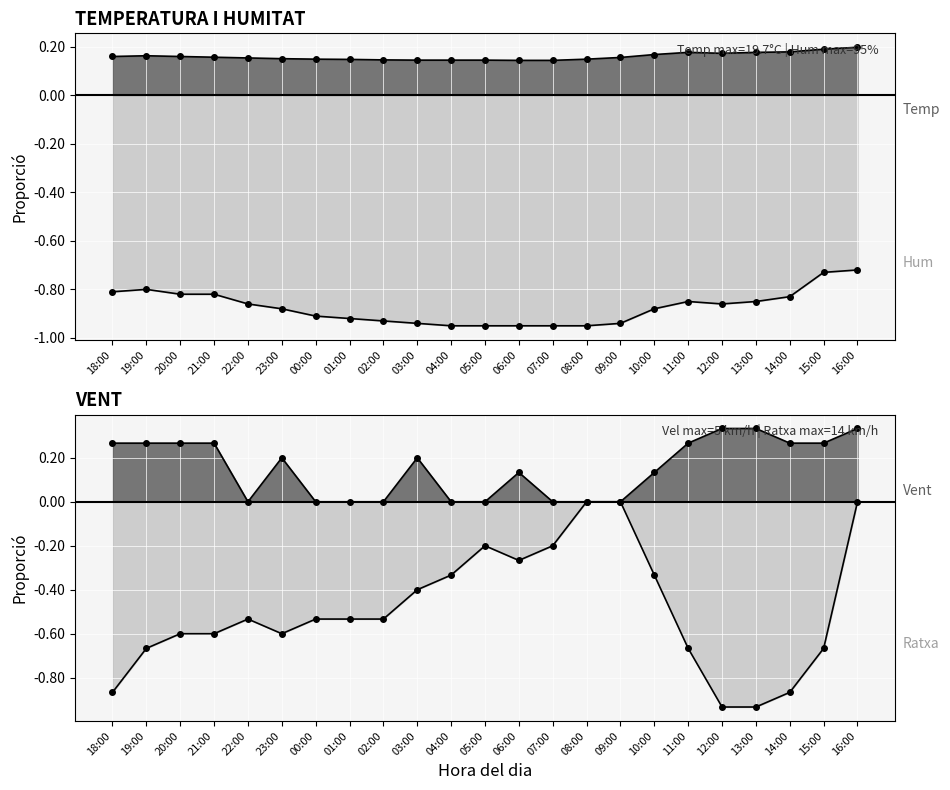

What is the minimum value shown in the chart?

-0.9